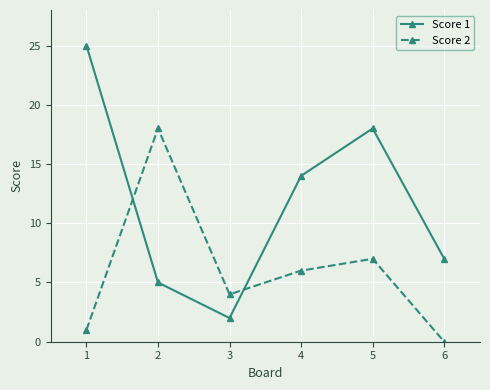

Is it true that Score 1 equals 25 at 1?

True